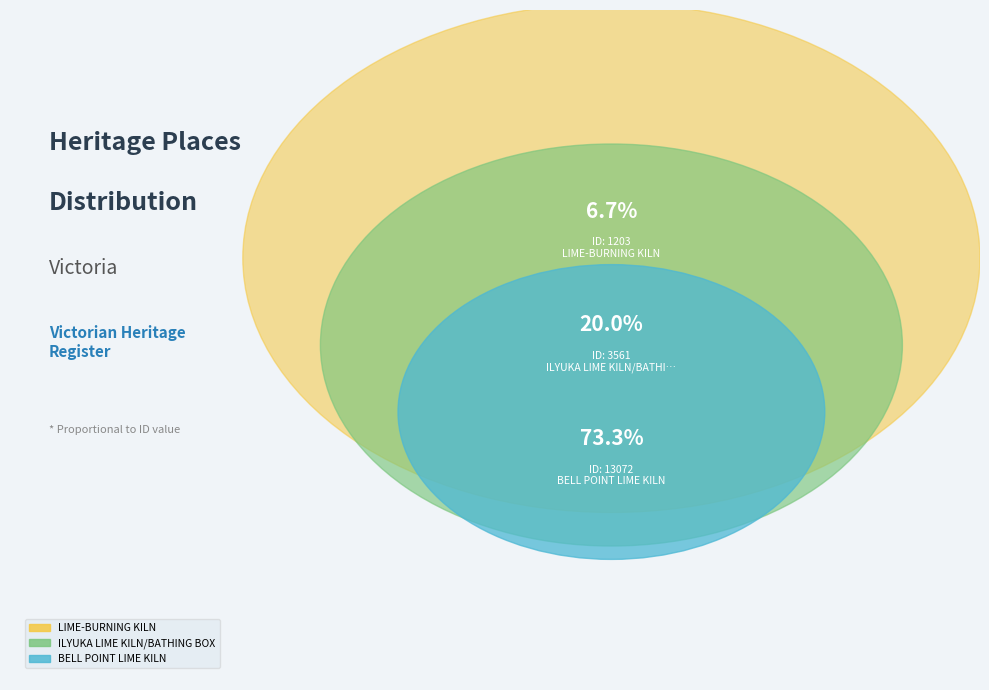

How many slices are in this pie chart?

3